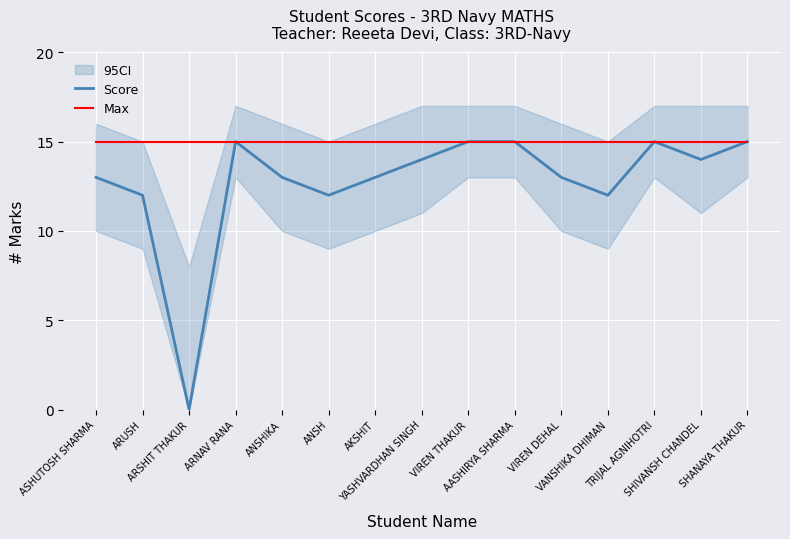

Reading left to right, extract all data points from this chart.

Score: 13	12	0	15	13	12	13	14	15	15	13	12	15	14	15
Max: 15	15	15	15	15	15	15	15	15	15	15	15	15	15	15